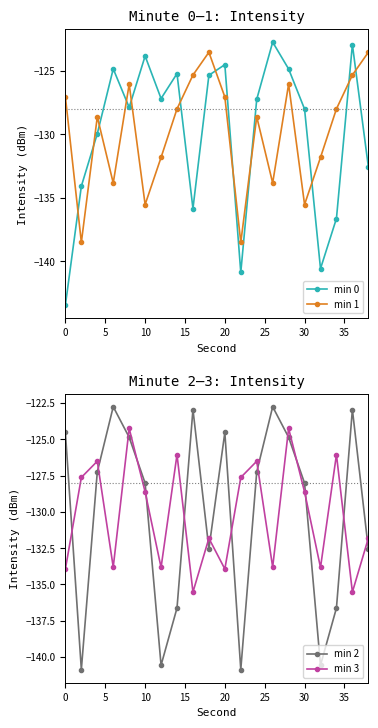

What is the maximum value for min 1?

-123.5